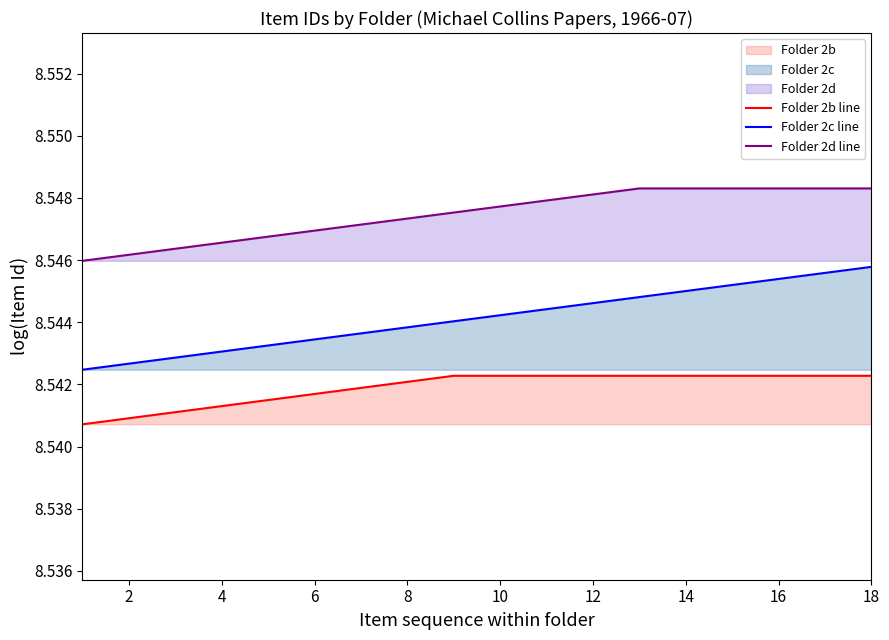

True or false: Folder 2b line has more than 2 interior local peaks.

False